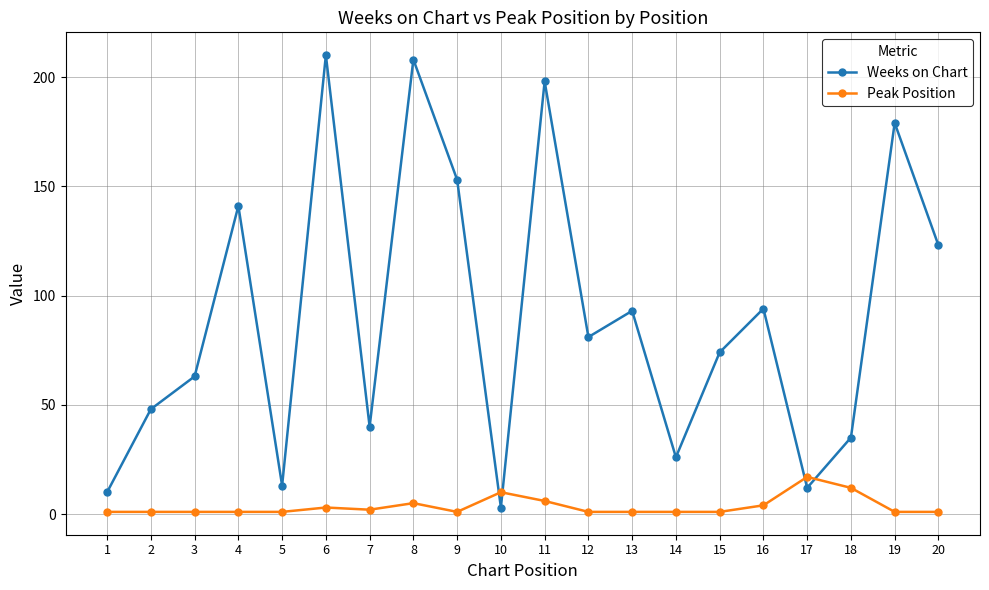

At which label does Weeks on Chart reach its minimum?

10